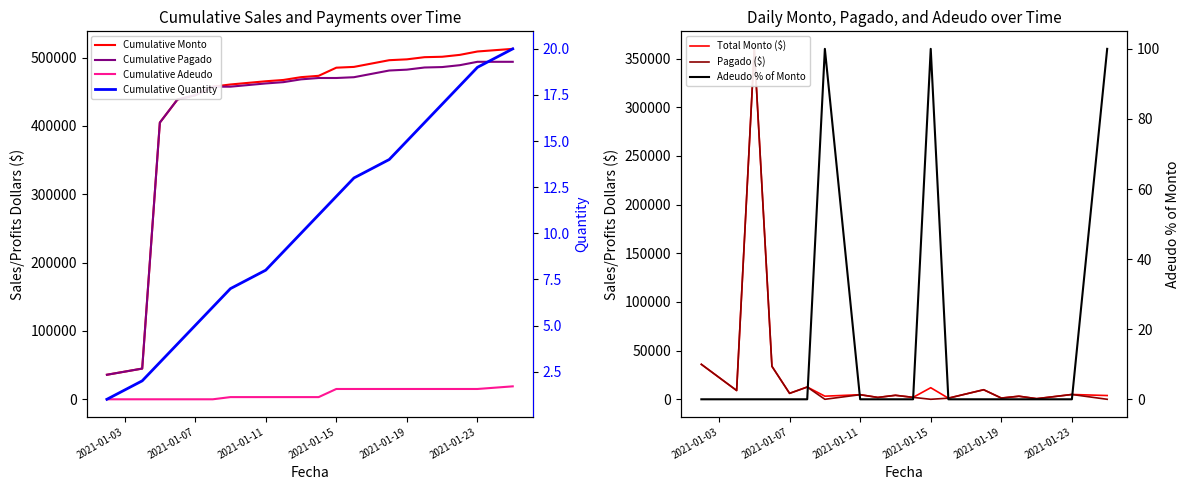

How many data points in Pagado are above 4100?

9